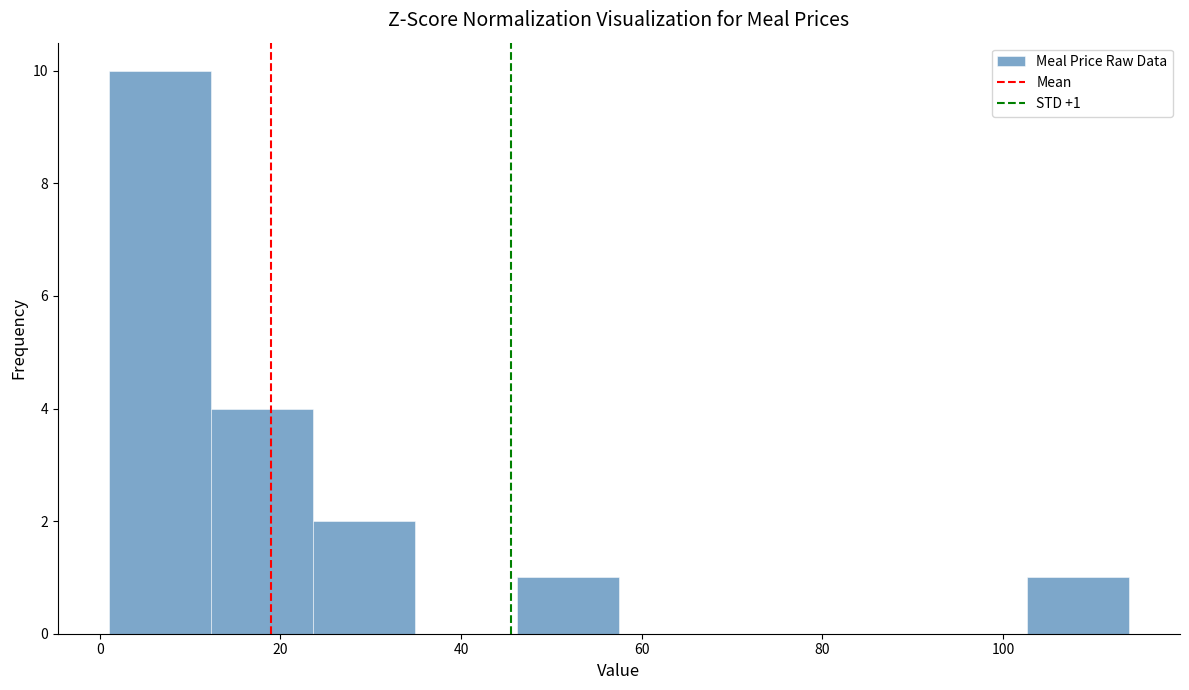

Which range on the x-axis has the tallest bar?

2 to 12